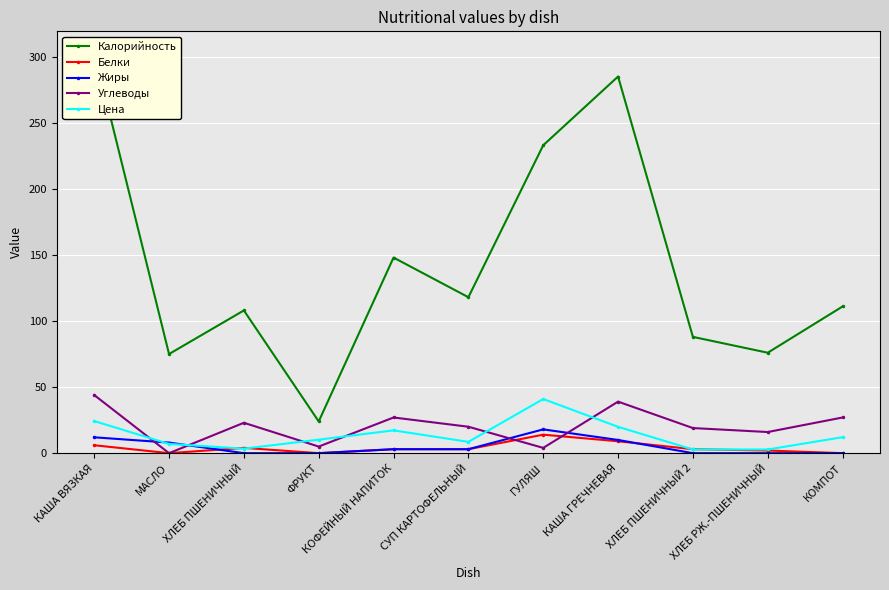

The value of Цена at МАСЛО is 7.0. True or false?

True